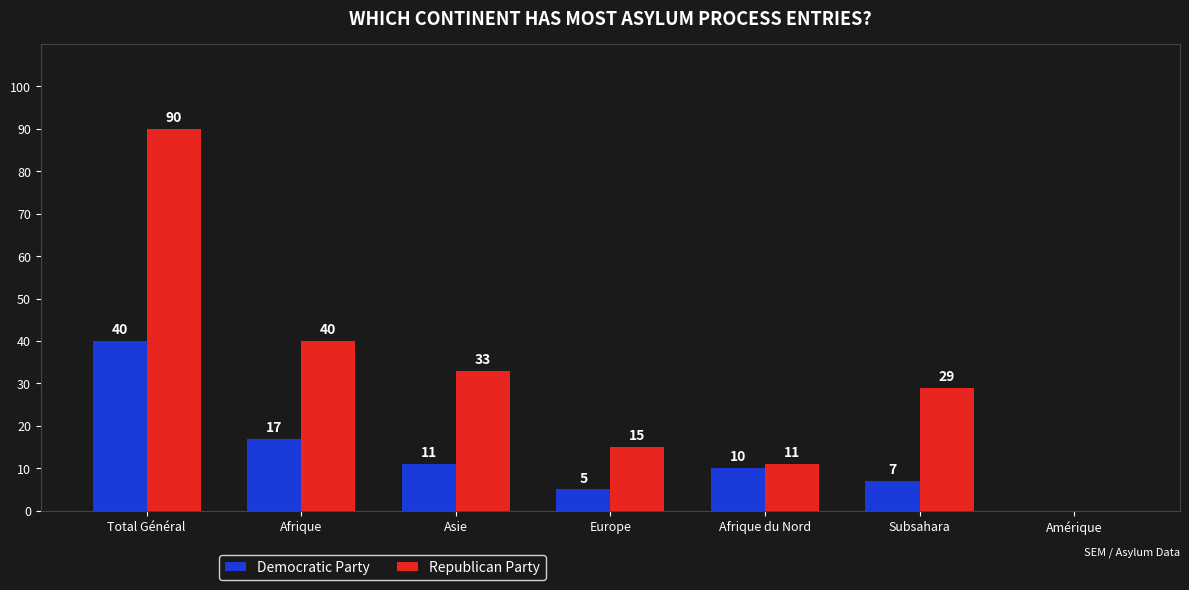

What are all the series names shown in the legend?

Democratic Party, Republican Party